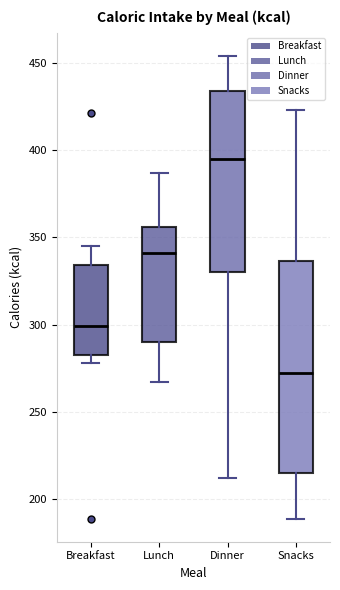

Reading left to right, read every box against the y-axis: the position of its median line, the range the box covers, and the ends of its whiskers. The values are not printed on the chart, so give them approximately, as read against the axis.

Breakfast: median 300, box 285 to 335, whiskers 280 to 345
Lunch: median 340, box 290 to 355, whiskers 265 to 385
Dinner: median 395, box 330 to 435, whiskers 210 to 455
Snacks: median 275, box 215 to 335, whiskers 190 to 425